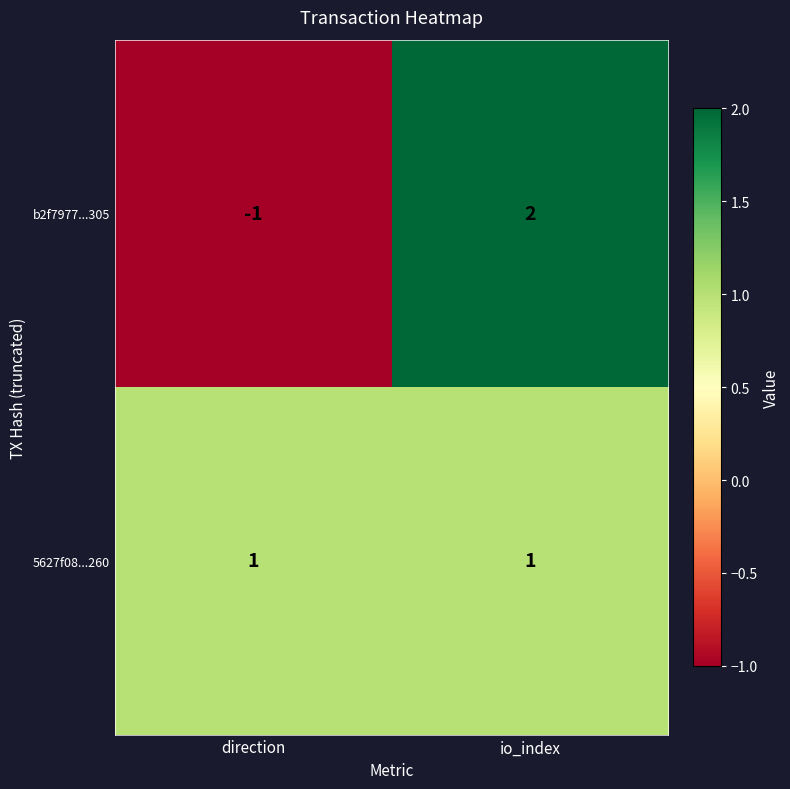

Reading right to left, transcribe all the data shown in this chart.

b2f7977...305: 2	-1
5627f08...260: 1	1